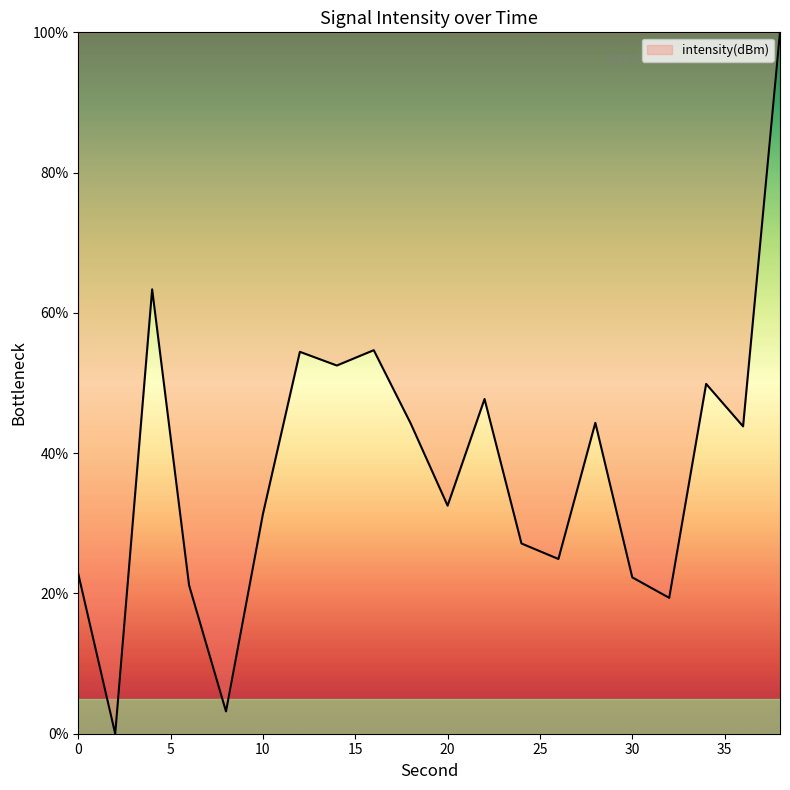

What is the greatest value displayed?

100.0